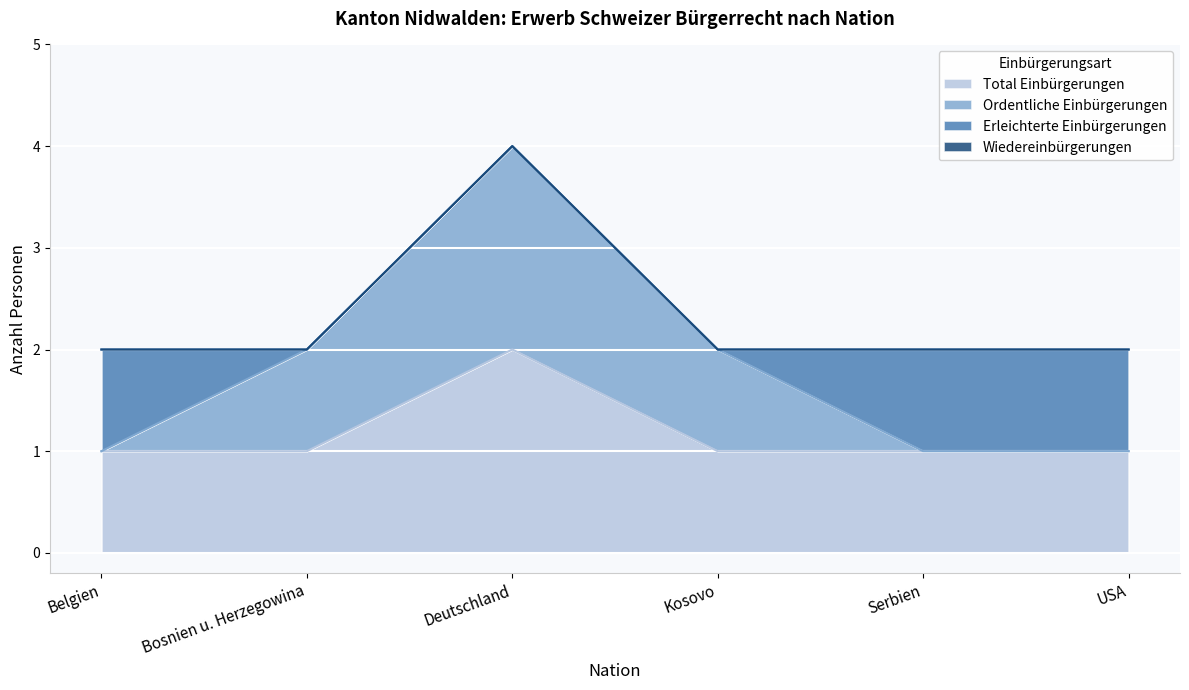

True or false: Wiedereinbürgerungen has more than 2 interior local peaks.

False